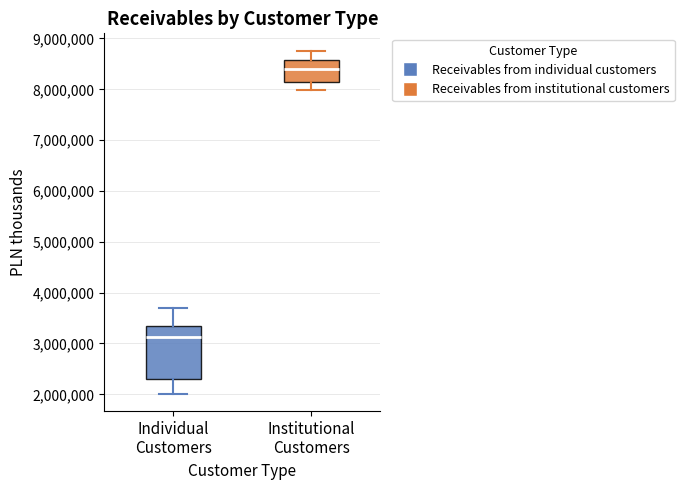

Reading left to right, read every box against the y-axis: the position of its median line, the range the box covers, and the ends of its whiskers. The values are not printed on the chart, so give them approximately, as read against the axis.

Individual Customers: median 3100000, box 2300000 to 3300000, whiskers 2000000 to 3700000
Institutional Customers: median 8400000, box 8200000 to 8600000, whiskers 8000000 to 8800000